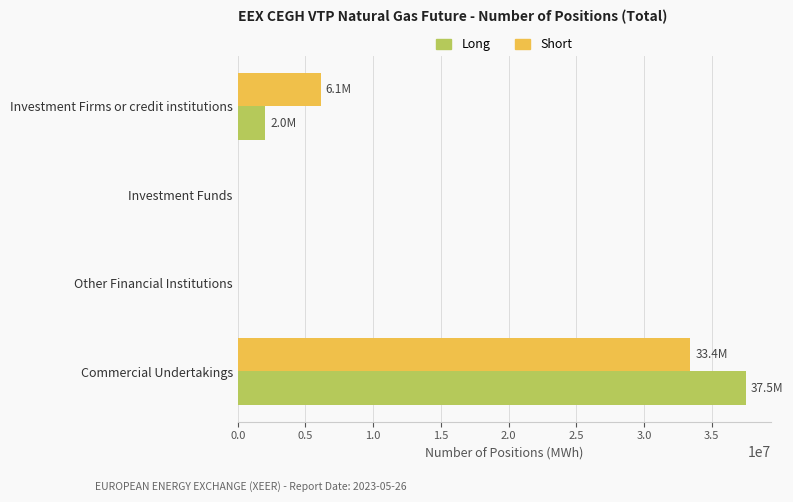

At which category is the sum across all series the highest?

Commercial Undertakings